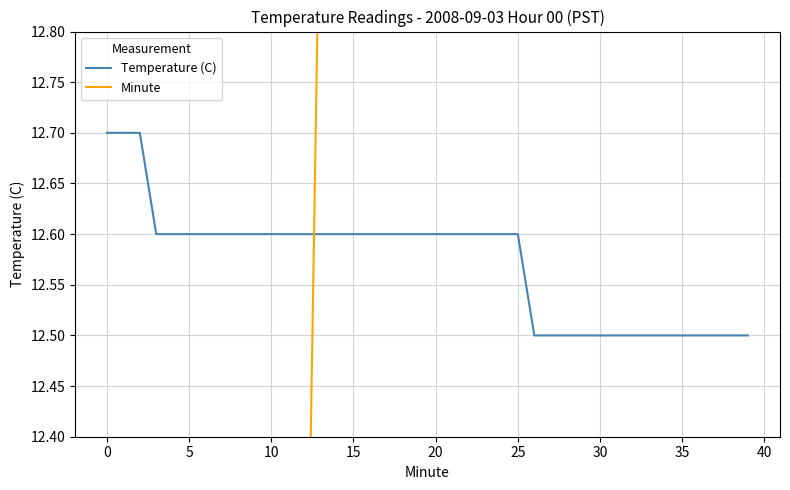

True or false: Minute has more than 1 points higher than both neighbors.

False